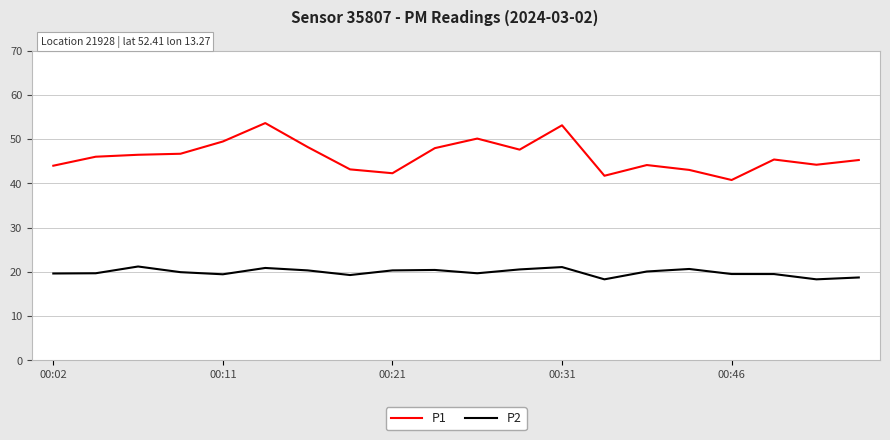

True or false: P2 and P1 cross at least once.

False